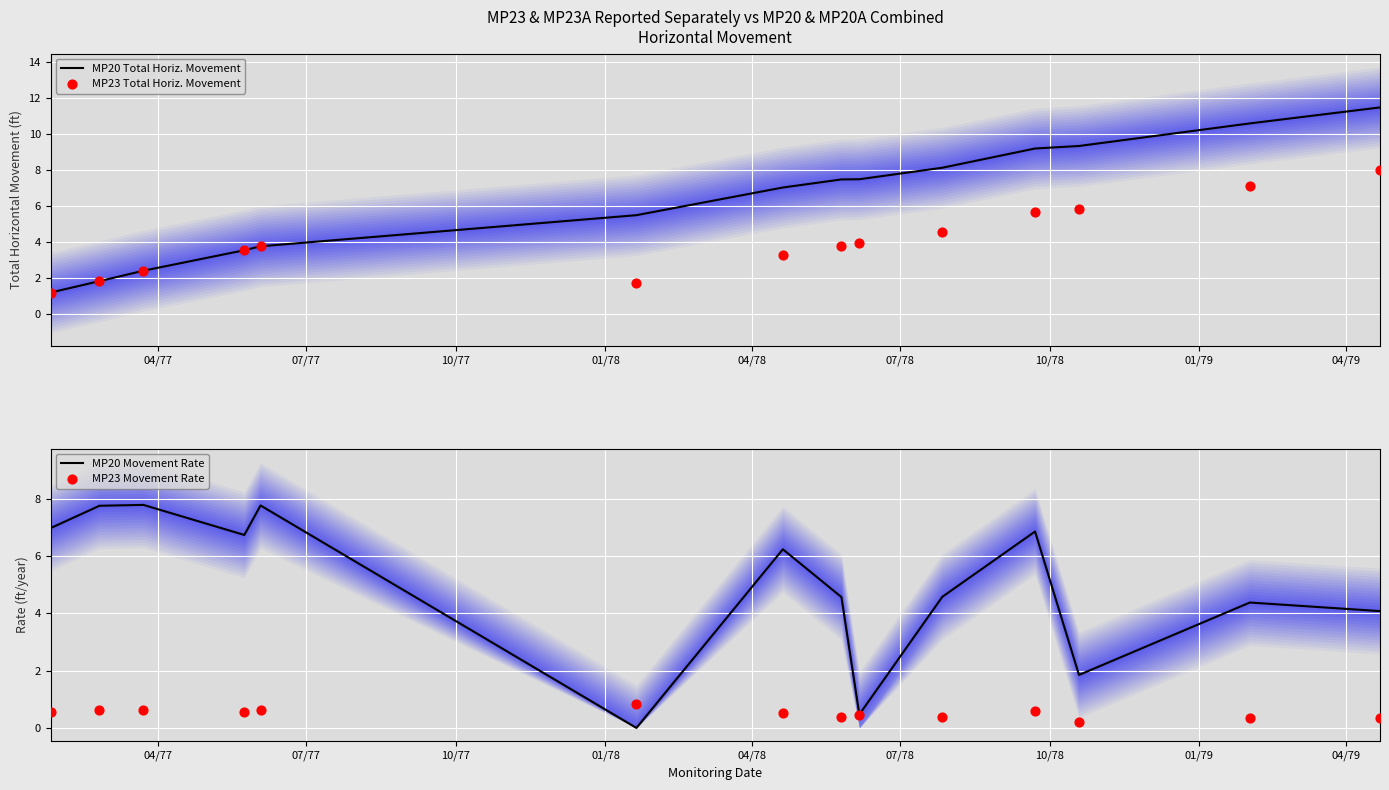

Which series reaches the minimum Y coordinate?

MP20 Movement Rate